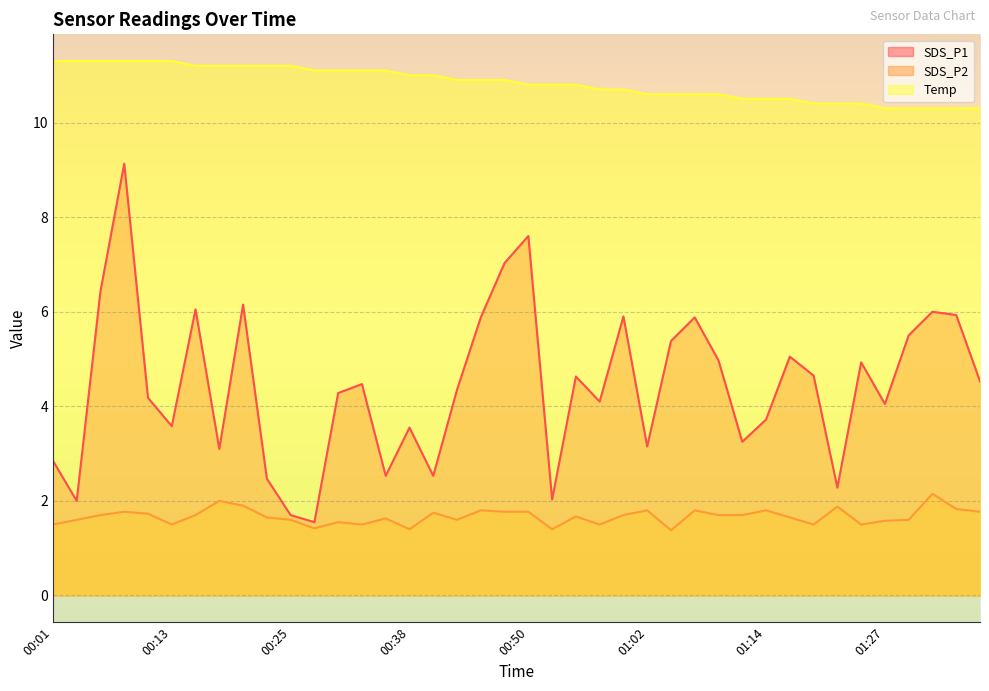

True or false: Temp has a value of 17.5 at 01:34.

False